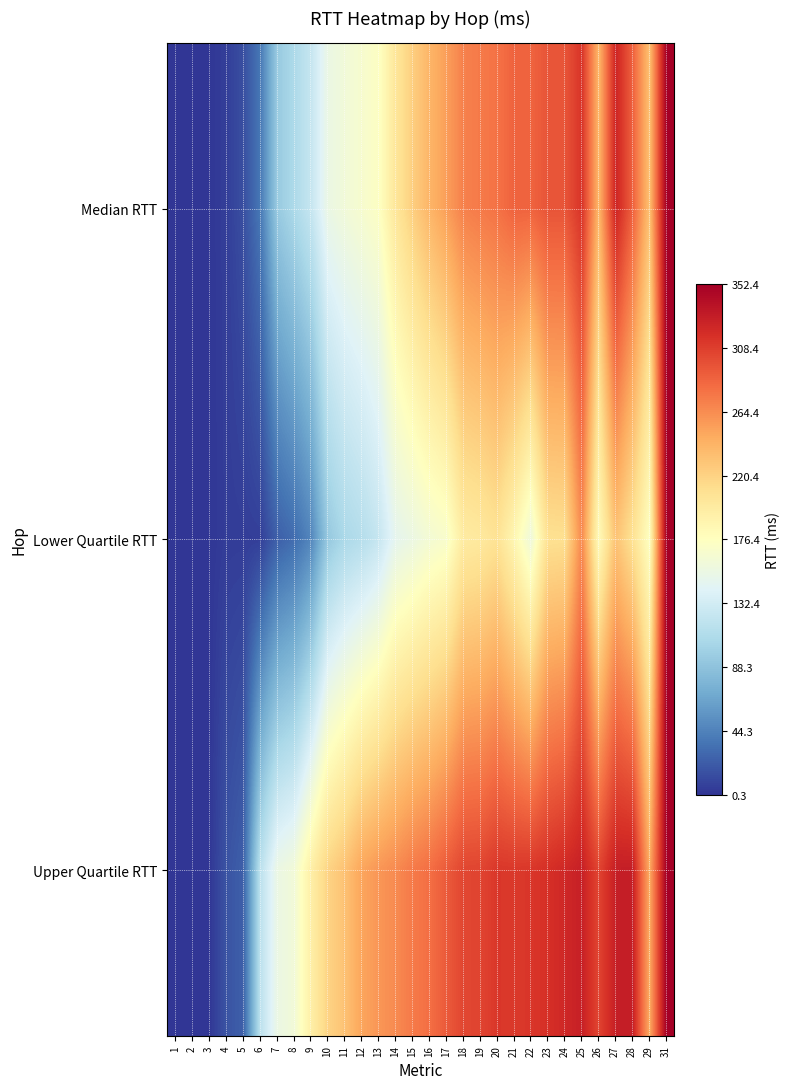

Rank the series by their maximum value, from highest to lowest.

Median RTT, Lower Quartile RTT, Upper Quartile RTT